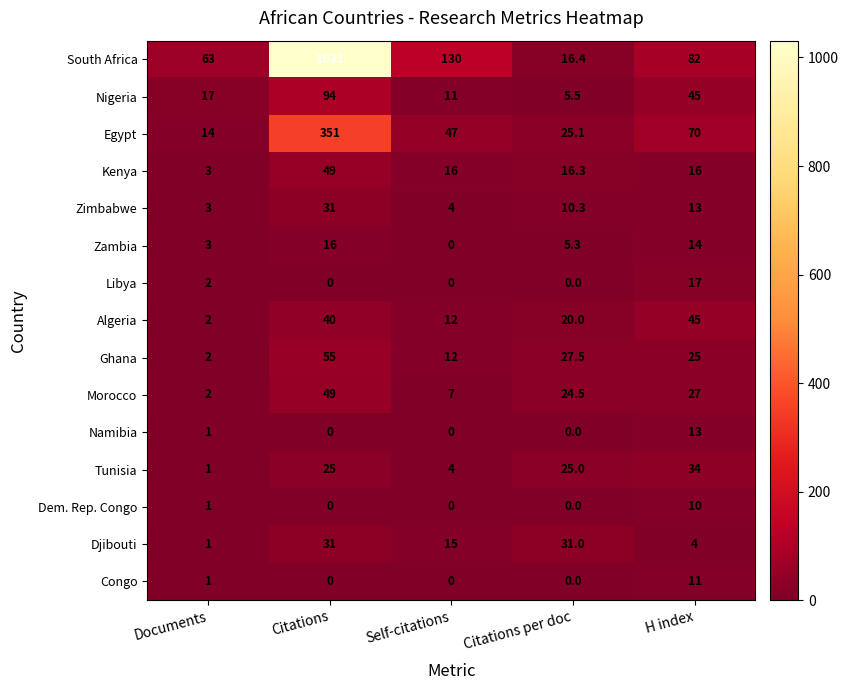

What is the spread (max minus min) of values at Self-citations?

130.0